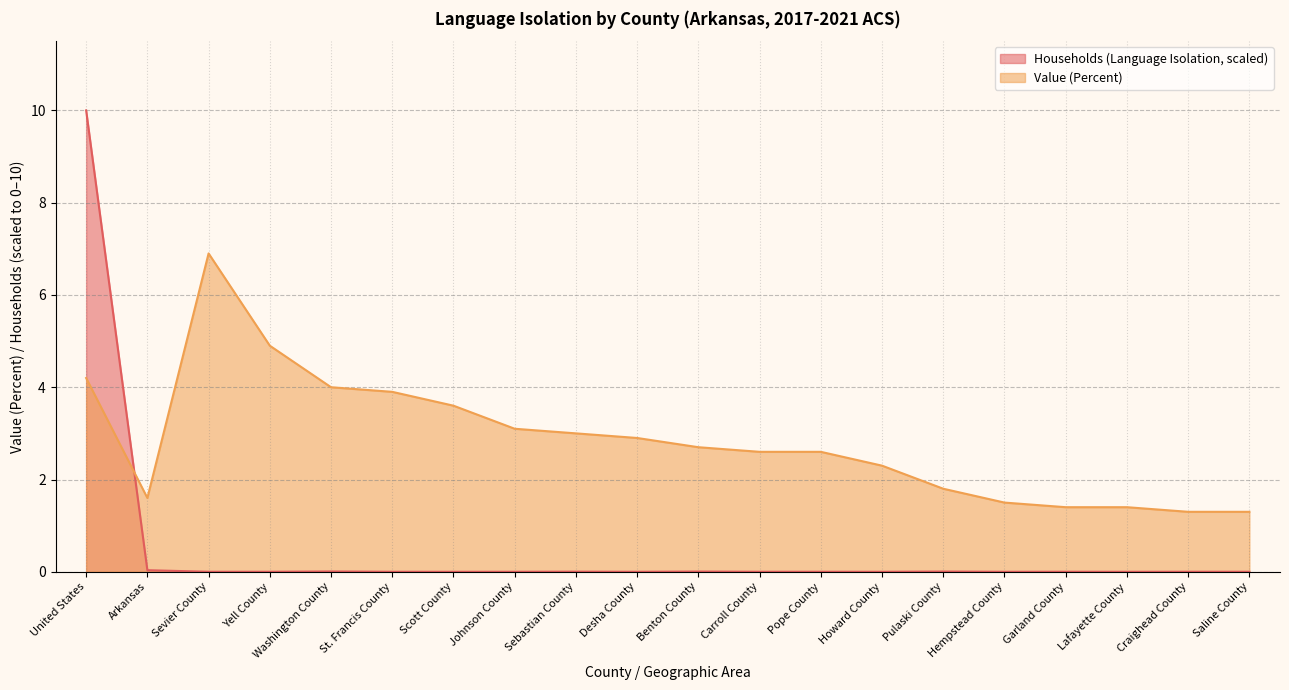

Reading left to right, transcribe all the data shown in this chart.

Households (Language Isolation): United States=10.0	Arkansas=0.0	Sevier County=0.0	Yell County=0.0	Washington County=0.0	St. Francis County=0.0	Scott County=0.0	Johnson County=0.0	Sebastian County=0.0	Desha County=0.0	Benton County=0.0	Carroll County=0.0	Pope County=0.0	Howard County=0.0	Pulaski County=0.0	Hempstead County=0.0	Garland County=0.0	Lafayette County=0.0	Craighead County=0.0	Saline County=0.0
Value (Percent): United States=4.2	Arkansas=1.6	Sevier County=6.9	Yell County=4.9	Washington County=4.0	St. Francis County=3.9	Scott County=3.6	Johnson County=3.1	Sebastian County=3.0	Desha County=2.9	Benton County=2.7	Carroll County=2.6	Pope County=2.6	Howard County=2.3	Pulaski County=1.8	Hempstead County=1.5	Garland County=1.4	Lafayette County=1.4	Craighead County=1.3	Saline County=1.3